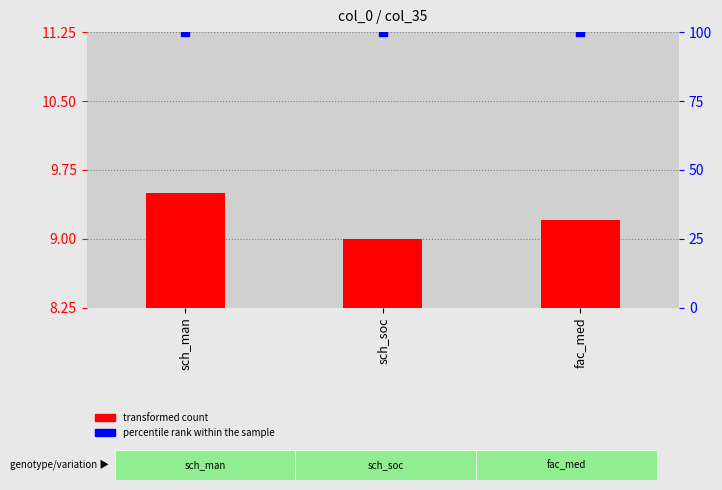

At which category is the sum across all series the highest?

sch_man